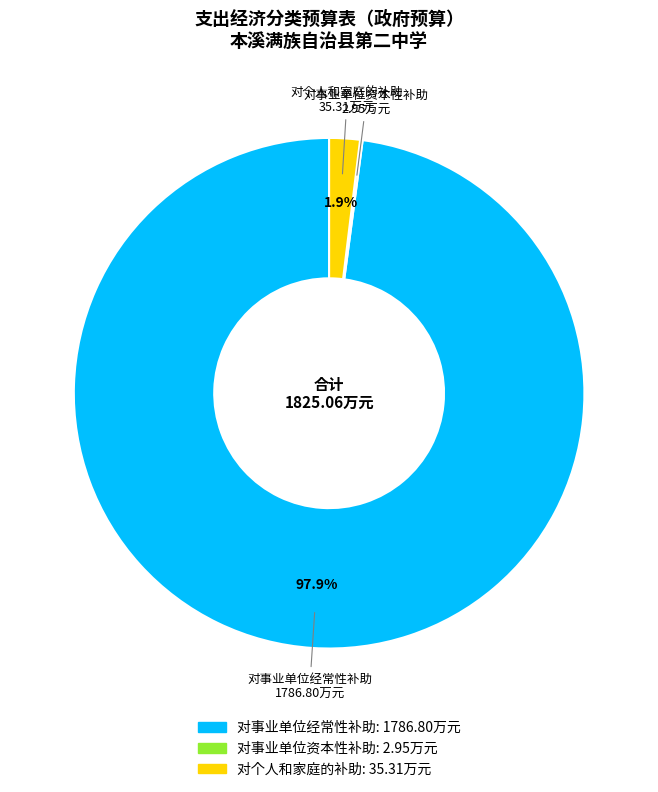

What portion of the pie excludes 对事业单位经常性补助?

2.1%